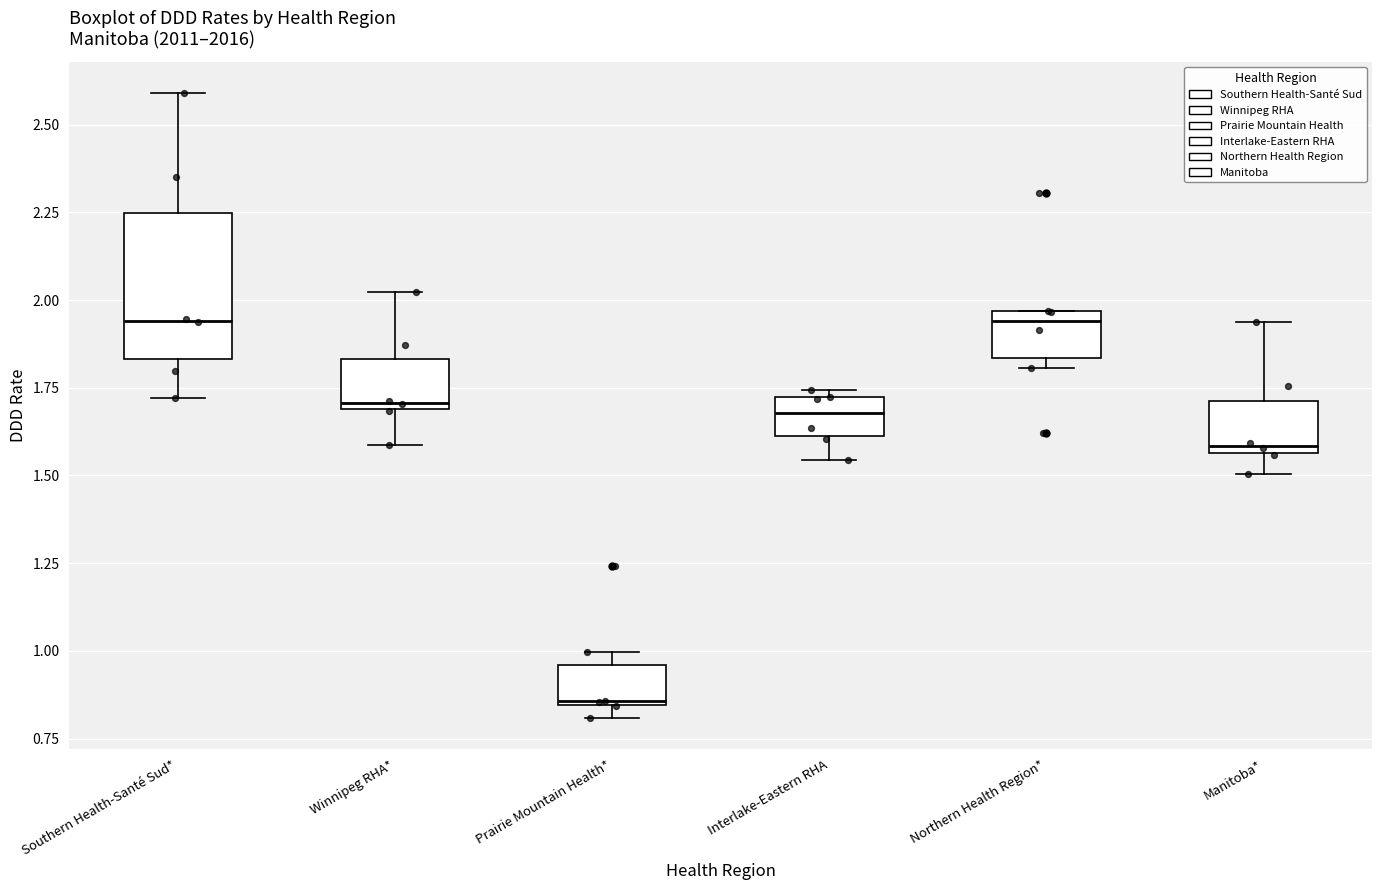

Reading left to right, transcribe this box plot: for each box, give where its median line is, the range the box spans, and where its two whiskers end, as read against the y-axis. The values are not printed on the chart, so give them approximately, as read against the axis.

Southern Health-Santé Sud*: median 1.95, box 1.85 to 2.25, whiskers 1.70 to 2.60
Winnipeg RHA*: median 1.70 (just above the box's lower edge), box 1.70 to 1.85, whiskers 1.60 to 2.00
Prairie Mountain Health*: median 0.85, box 0.85 to 0.95, whiskers 0.80 to 1.00
Interlake-Eastern RHA: median 1.70 (inside the box), box 1.60 to 1.70, whiskers 1.55 to 1.75
Northern Health Region*: median 1.95 (just below the box's upper edge), box 1.85 to 1.95, whiskers 1.80 to 1.95
Manitoba*: median 1.60, box 1.55 to 1.70, whiskers 1.50 to 1.95